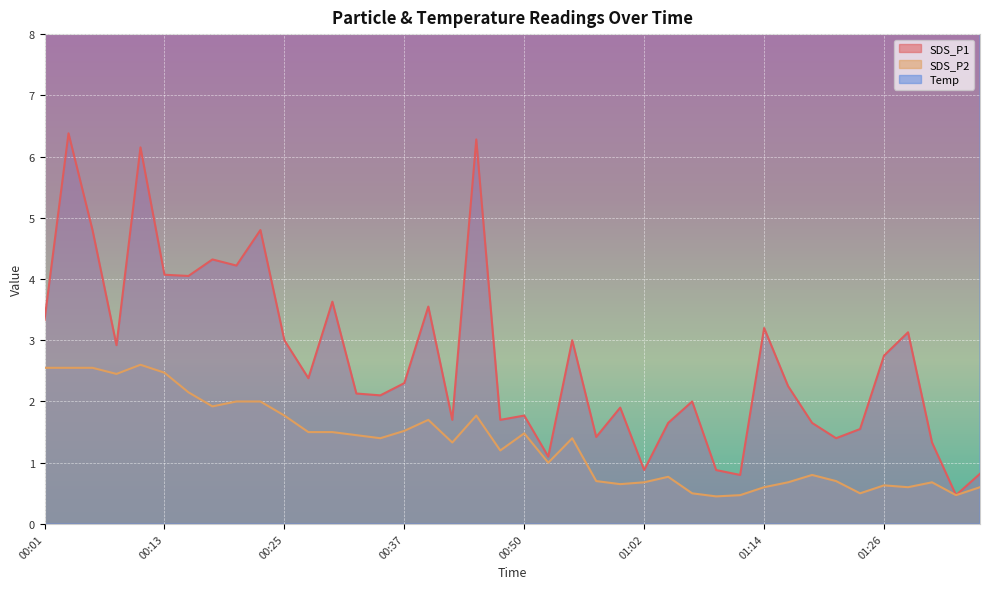

What is the difference between the highest and lowest values at 01:19?

9.5